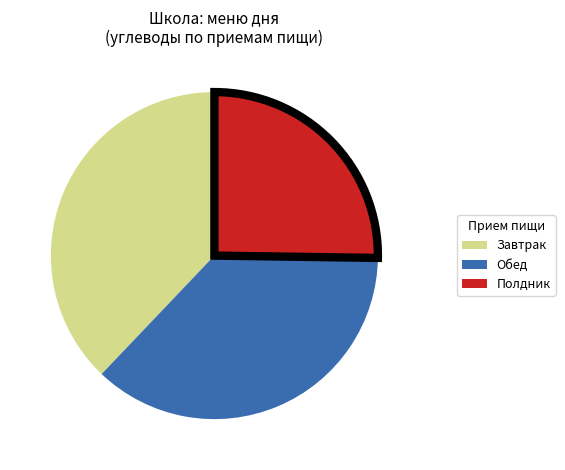

Does any single category account for the majority?

No